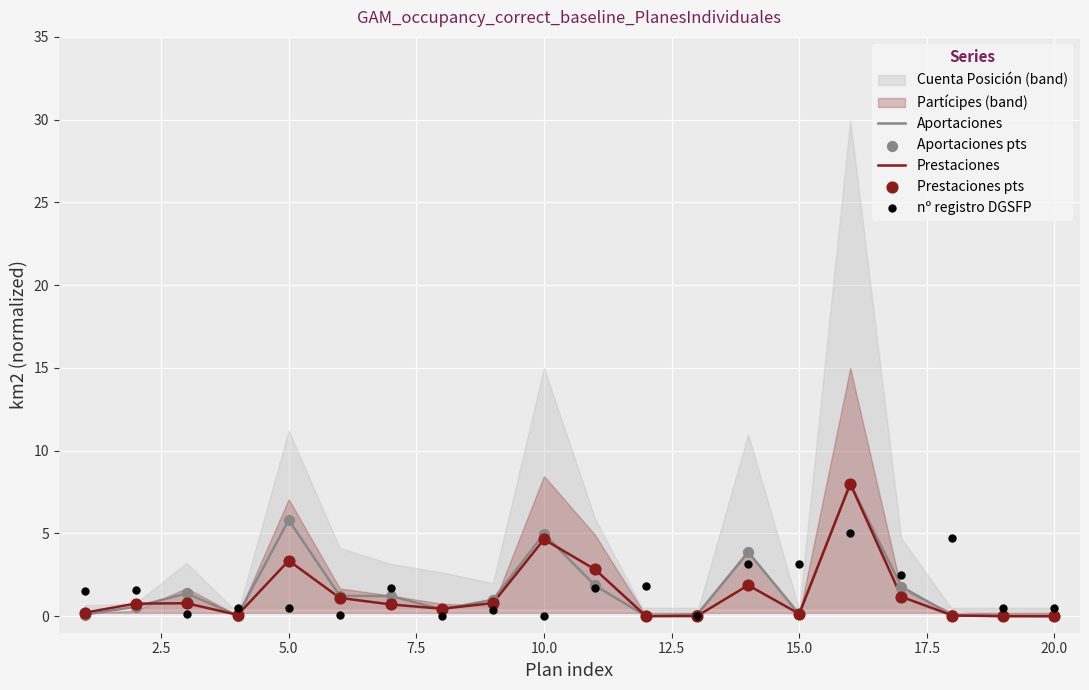

Which series reaches the minimum Y coordinate?

Aportaciones